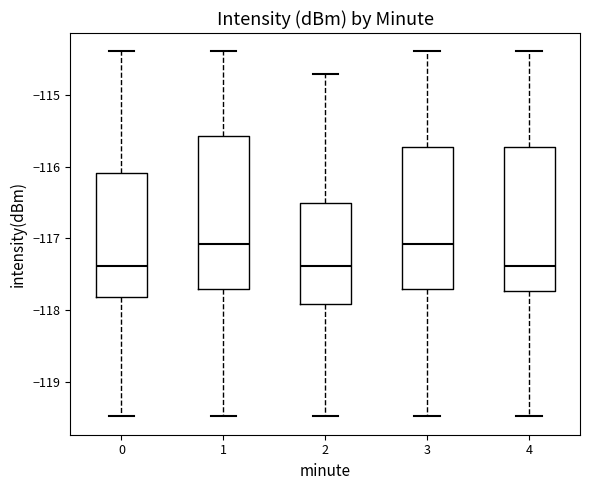

Reading left to right, transcribe this box plot: for each box, give where its median line is, the range the box spans, and where its two whiskers end, as read against the y-axis. The values are not printed on the chart, so give them approximately, as read against the axis.

0: median -117.4, box -117.8 to -116.1, whiskers -119.5 to -114.4
1: median -117.1, box -117.7 to -115.6, whiskers -119.5 to -114.4
2: median -117.4, box -117.9 to -116.5, whiskers -119.5 to -114.7
3: median -117.1, box -117.7 to -115.7, whiskers -119.5 to -114.4
4: median -117.4, box -117.7 to -115.7, whiskers -119.5 to -114.4